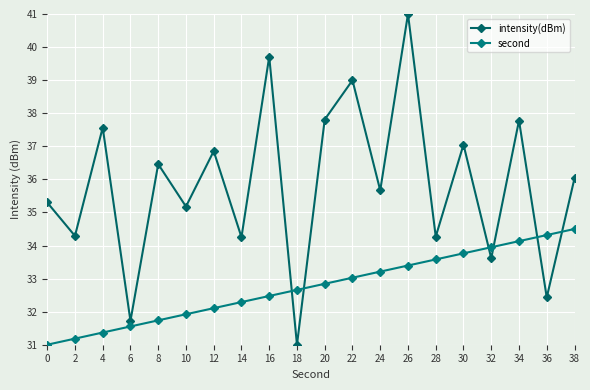

What is the total value across all series at 34?

71.9